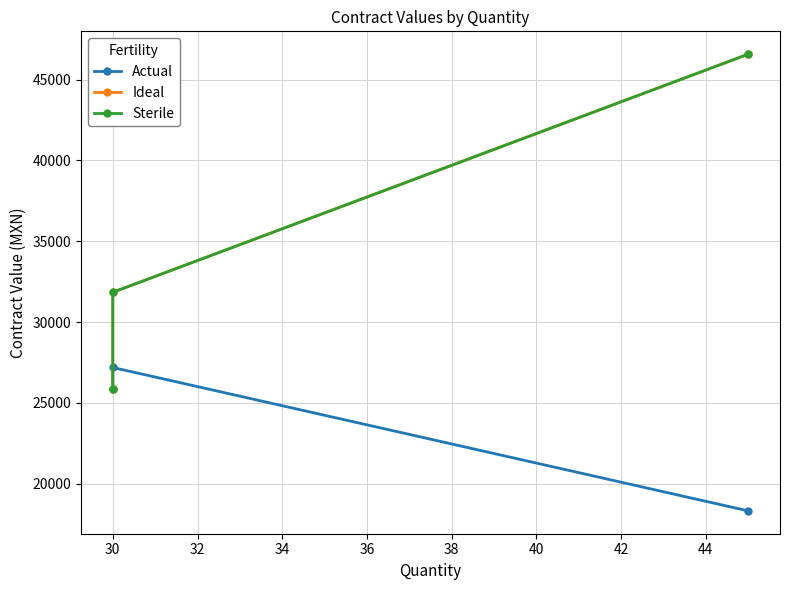

What is the difference between the Ideal values at 28 and 30?

5953.2